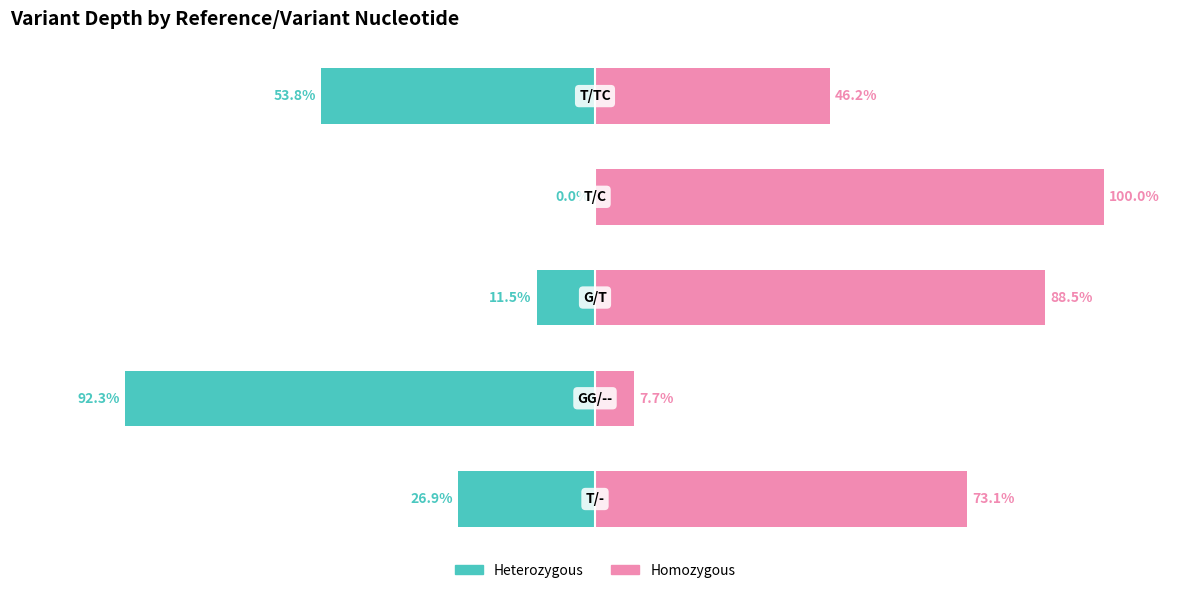

What is the sum of all Heterozygous values?

-184.5